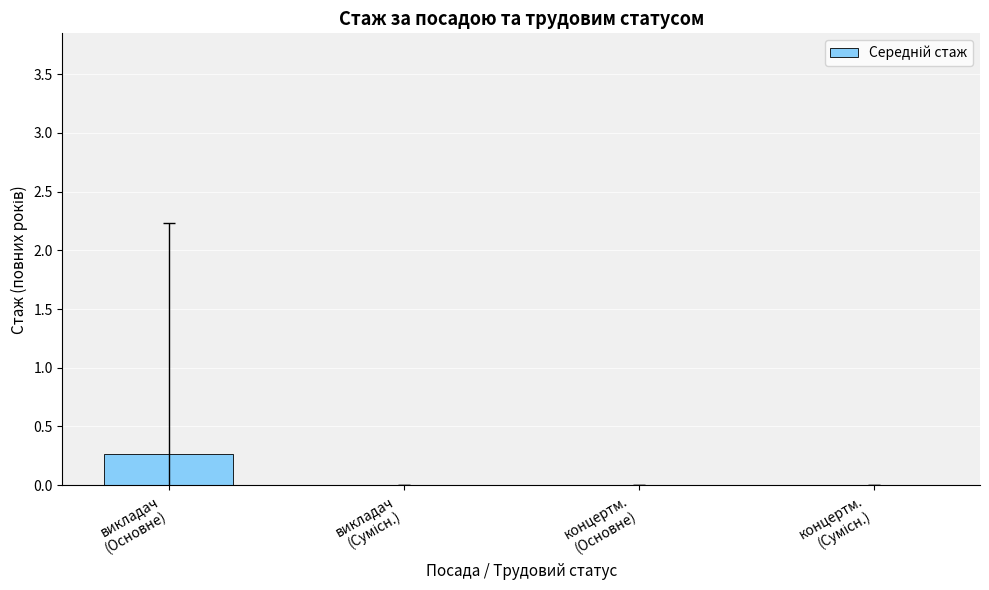

Reading left to right, transcribe all the data shown in this chart.

0.3	0.0	0.0	0.0